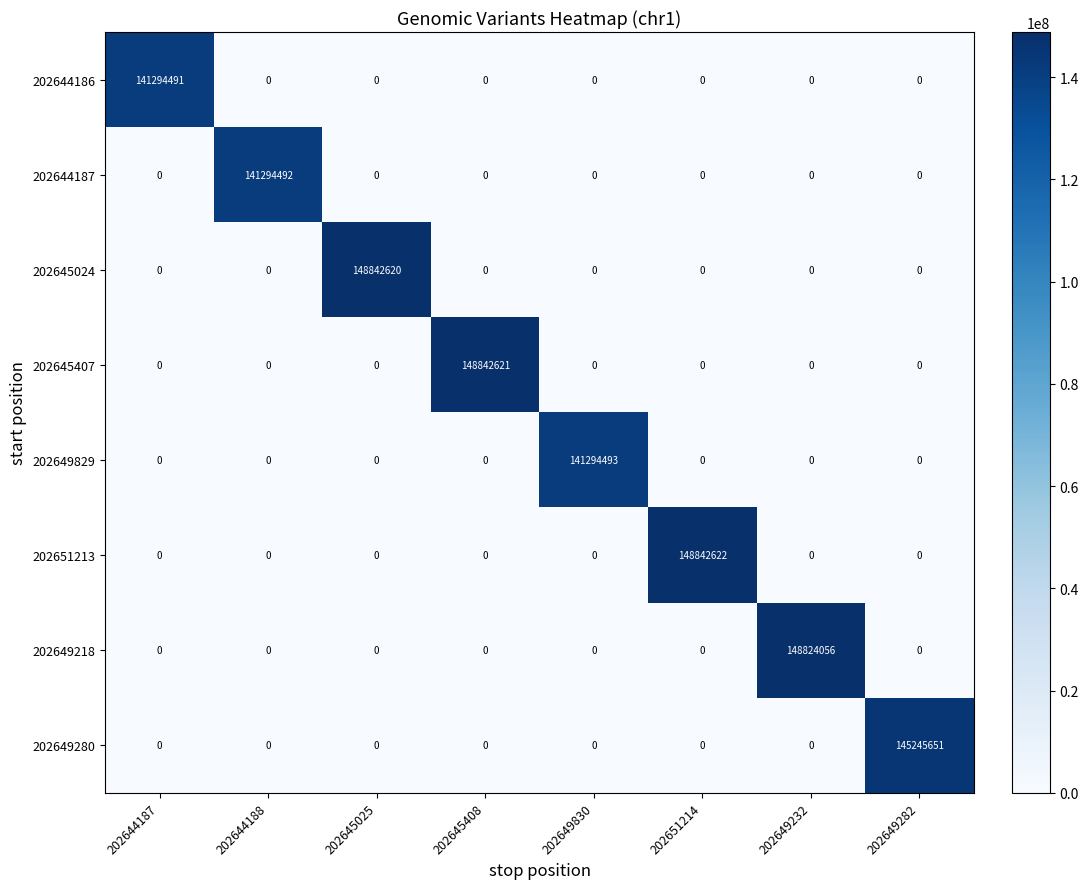

The 202649280 series shows -89393159 at 202649830. True or false?

False